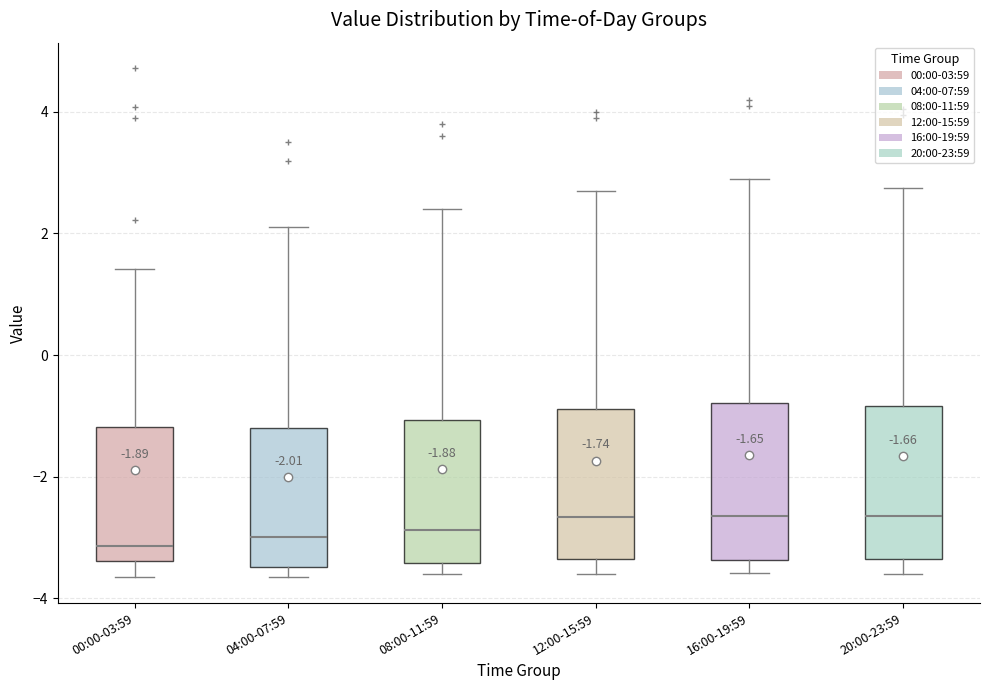

Reading left to right, read every box against the y-axis: the position of its median line, the range the box covers, and the ends of its whiskers. The values are not printed on the chart, so give them approximately, as read against the axis.

00:00-03:59: median -3.2, box -3.4 to -1.2, whiskers -3.6 to 1.4
04:00-07:59: median -3.0, box -3.4 to -1.2, whiskers -3.6 to 2.2
08:00-11:59: median -2.8, box -3.4 to -1.0, whiskers -3.6 to 2.4
12:00-15:59: median -2.6, box -3.4 to -0.8, whiskers -3.6 to 2.8
16:00-19:59: median -2.6, box -3.4 to -0.8, whiskers -3.6 to 3.0
20:00-23:59: median -2.6, box -3.4 to -0.8, whiskers -3.6 to 2.8